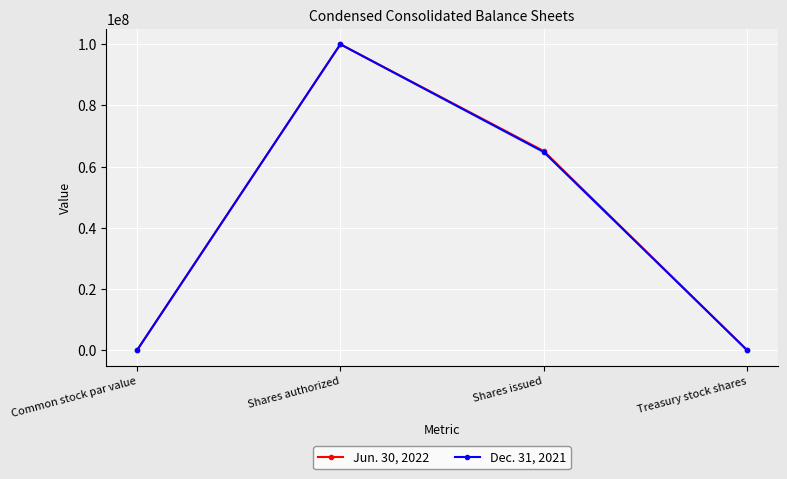

What is the difference between the second highest and minimum values in the Jun. 30, 2022 series?

65105177